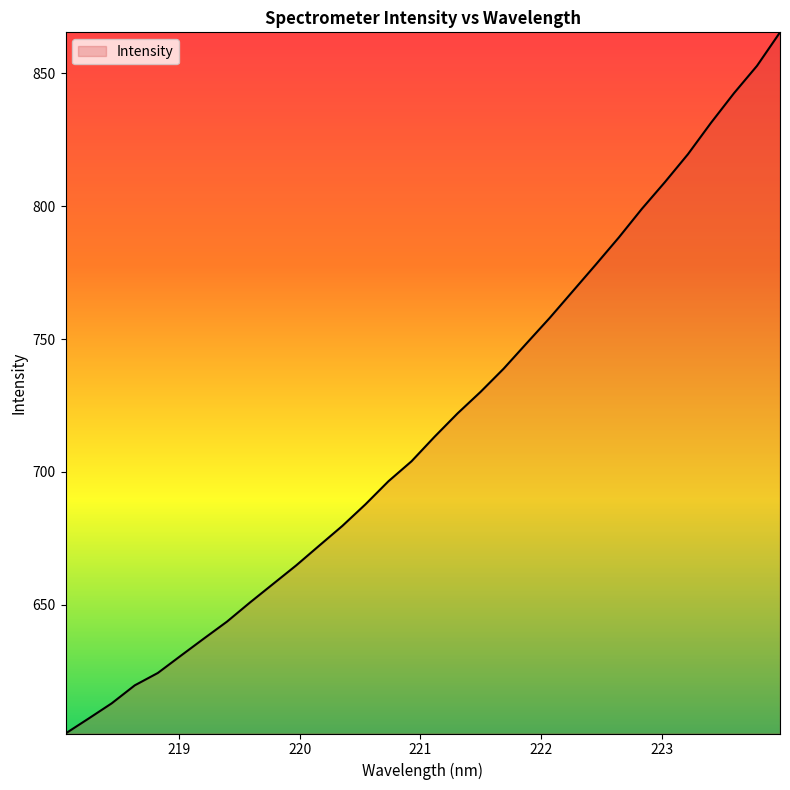

What is the minimum value shown in the chart?

601.4